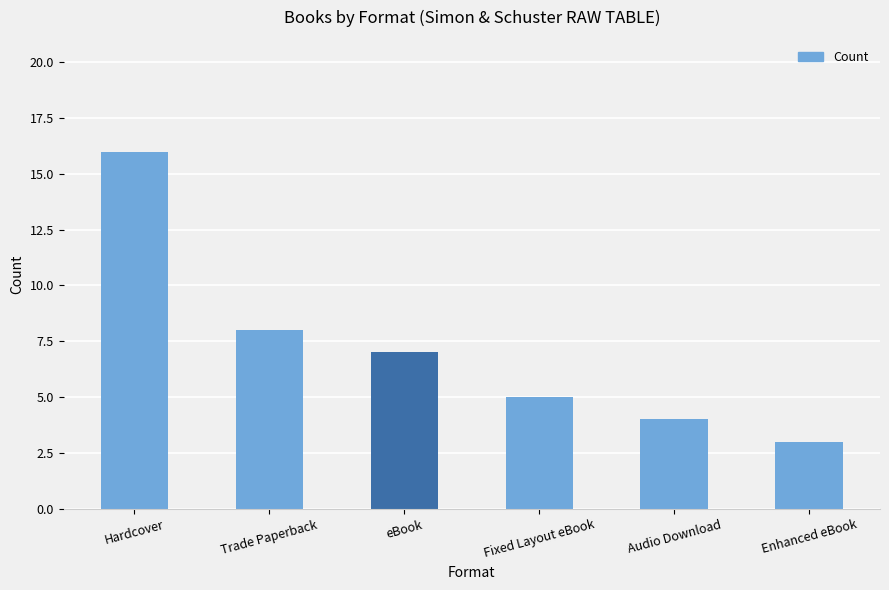

Reading left to right, transcribe all the data shown in this chart.

16	8	7	5	4	3